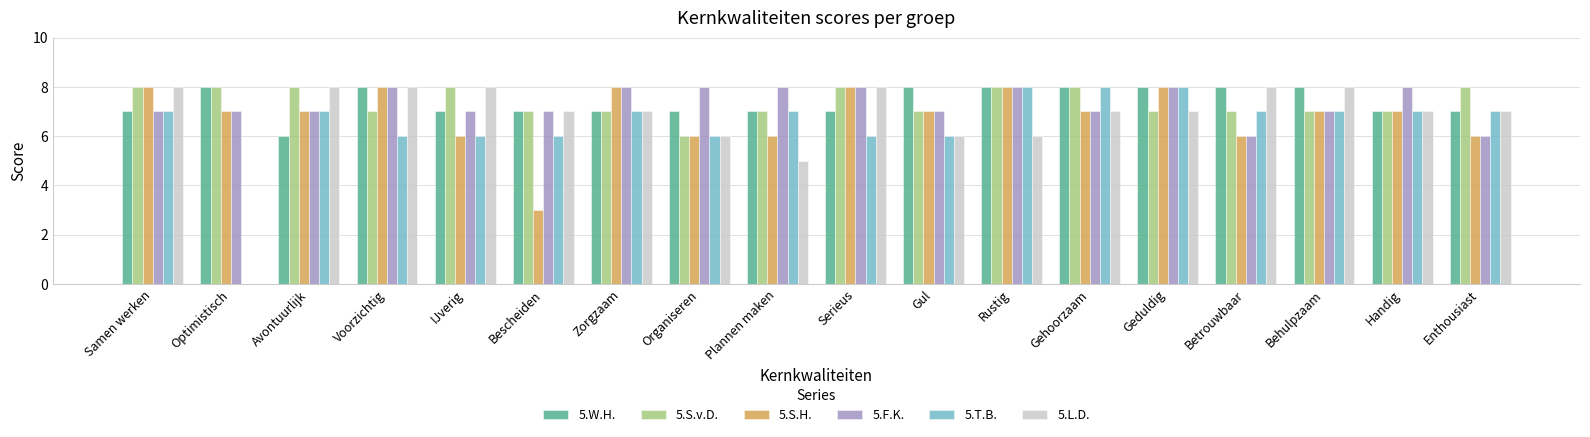

Count the number of data series in this chart.

6